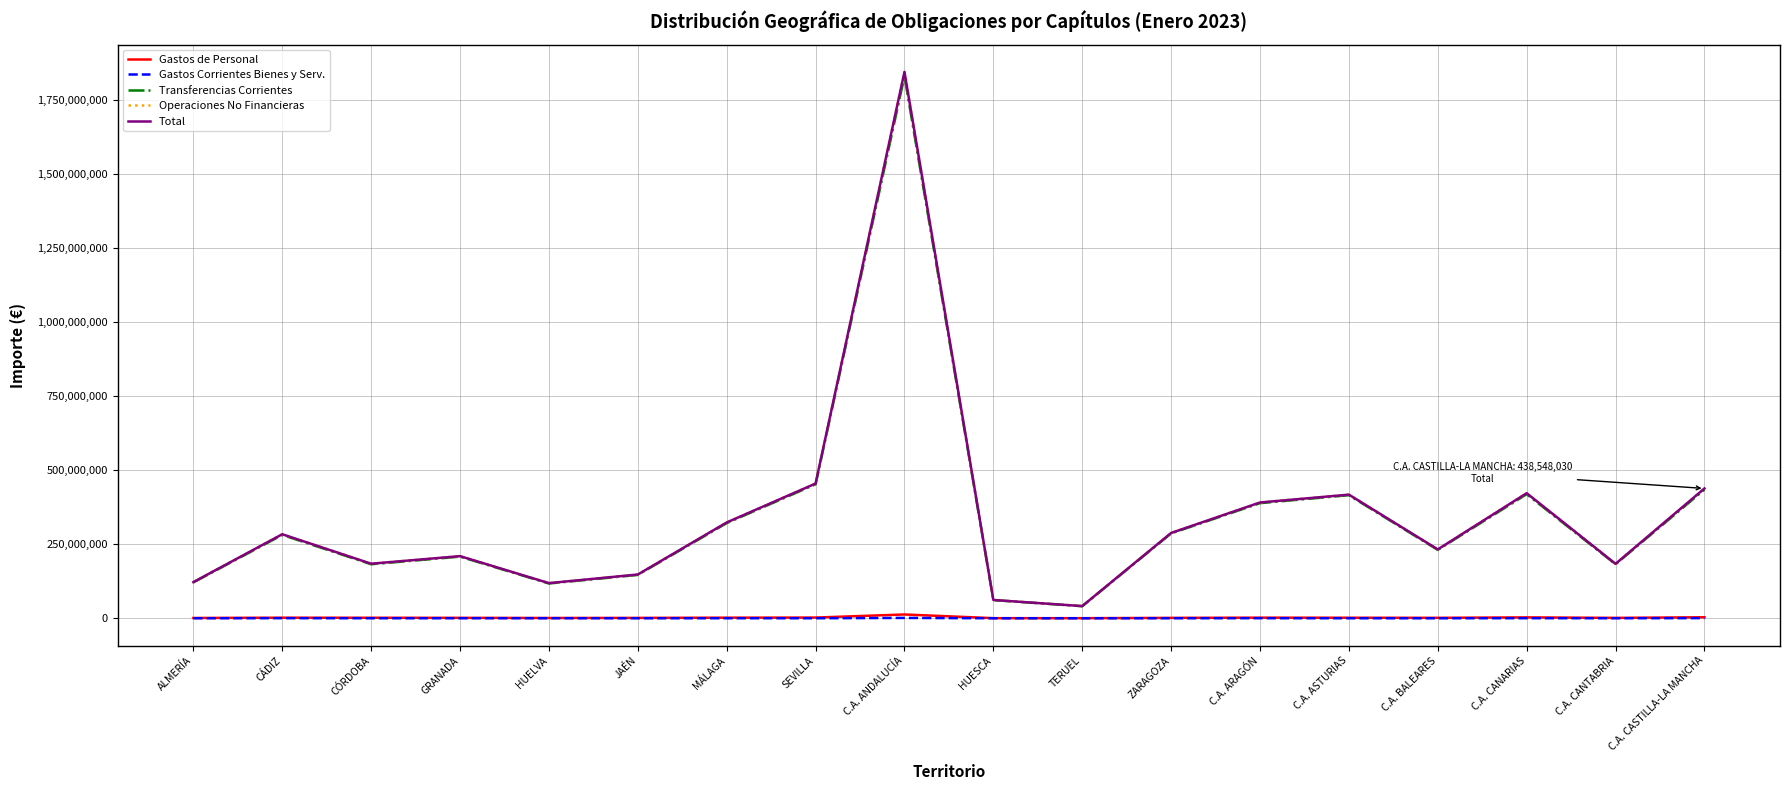

What is the highest value of the Operaciones No Financieras series?

1845566443.8